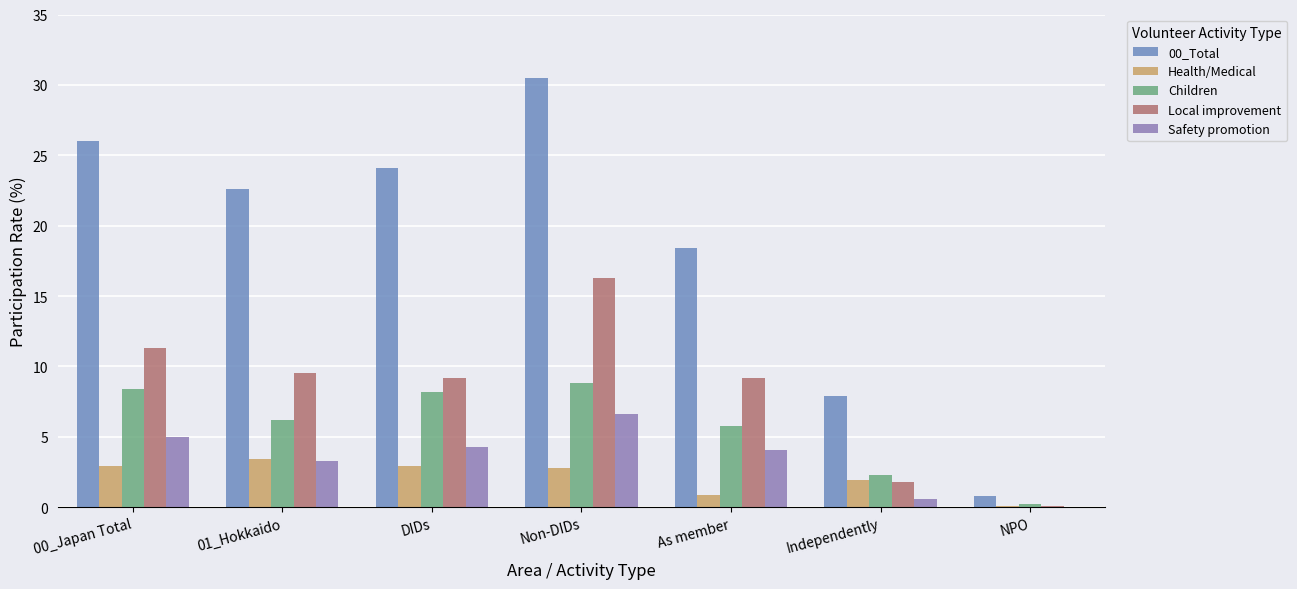

Which category has the lowest value across all series?

NPO